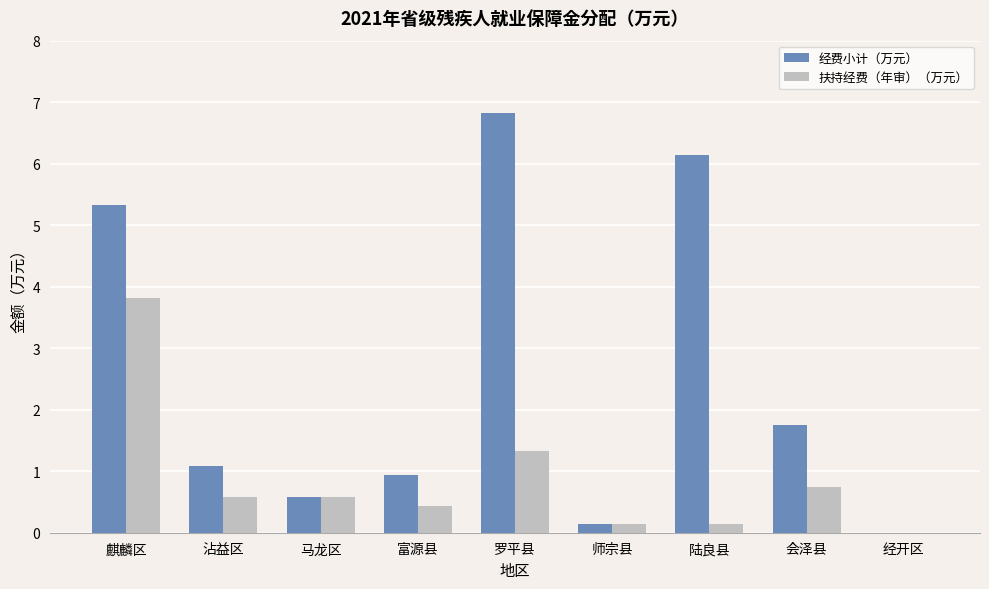

At which category is the sum across all series the highest?

麒麟区